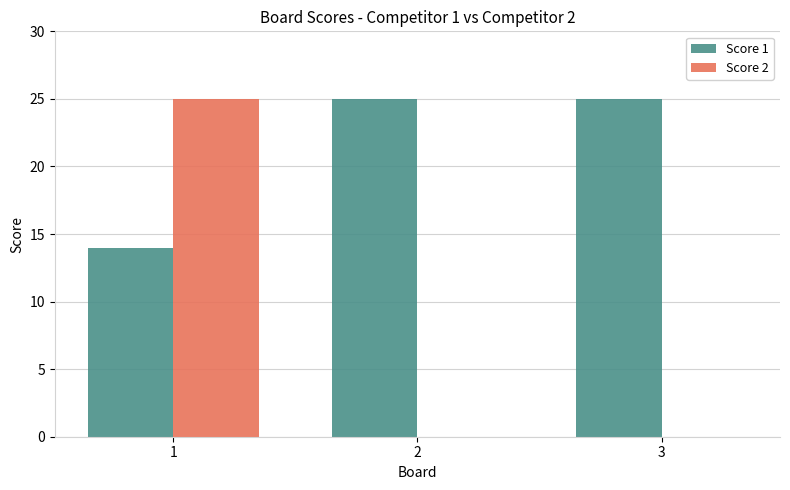

What are all the series names shown in the legend?

Score 1, Score 2